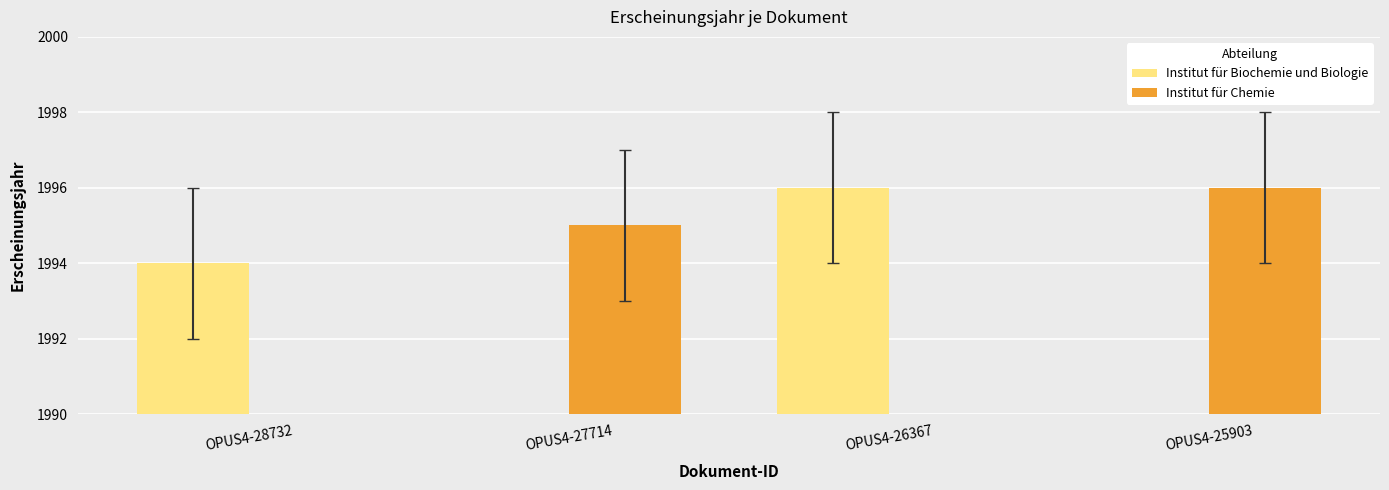

Does the chart contain stacked bars?

No